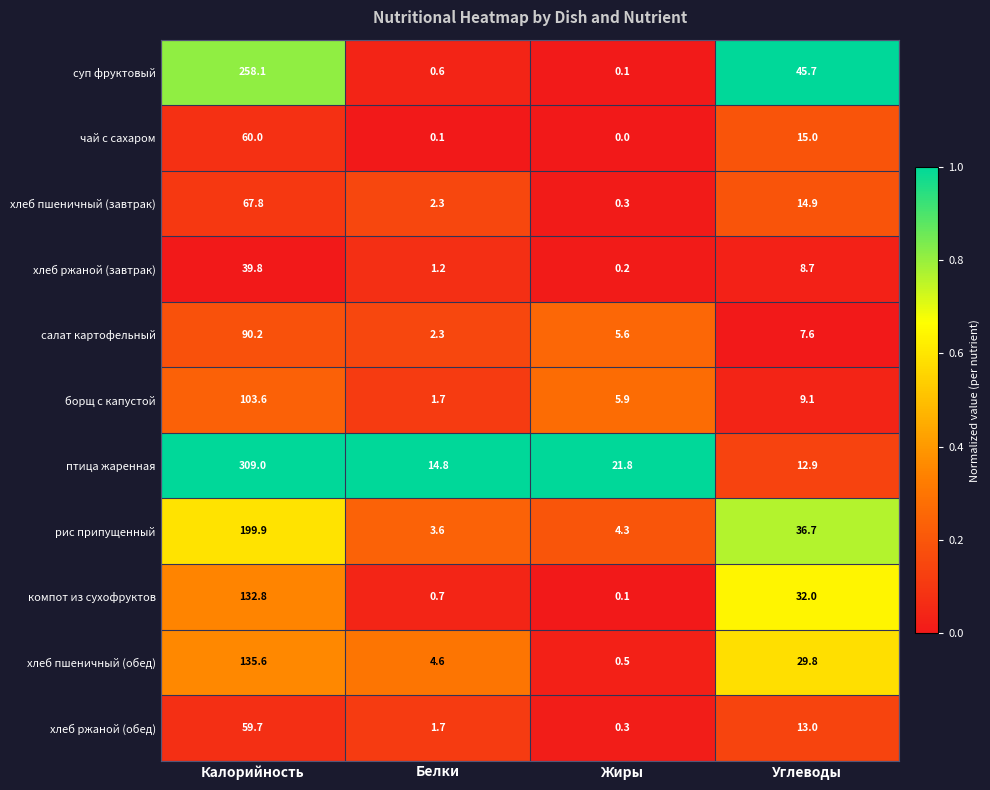

Count the number of data series in this chart.

11